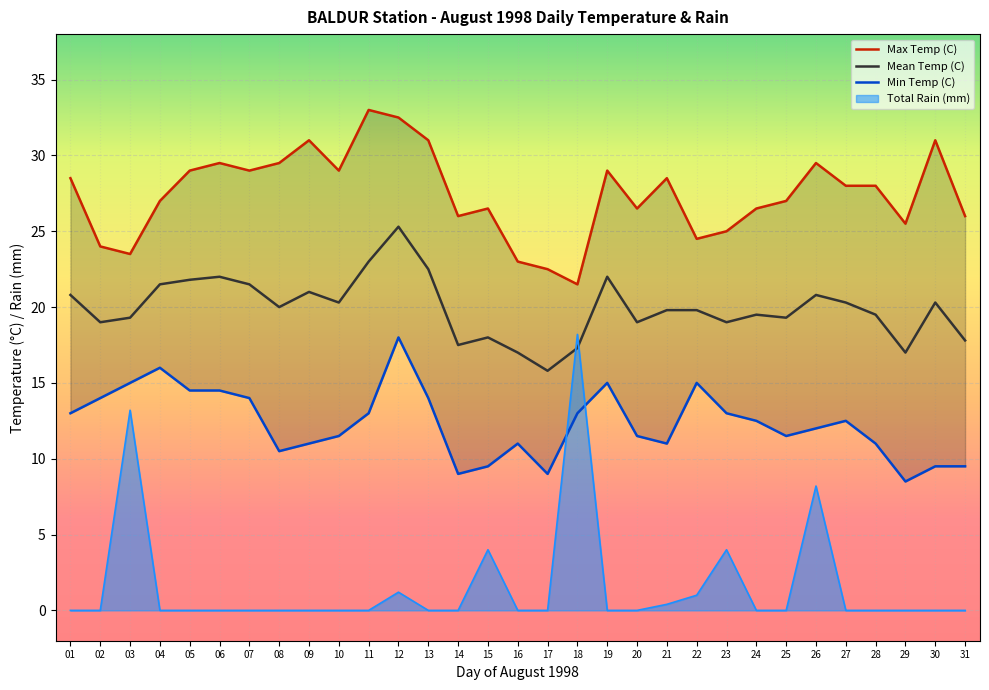

How many interior local valleys does the Min Temp (C) series have?

6